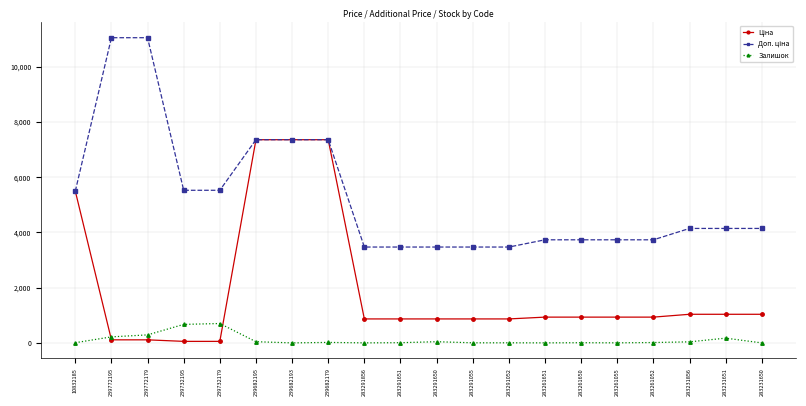

What is the highest value of the Залишок series?

702.0